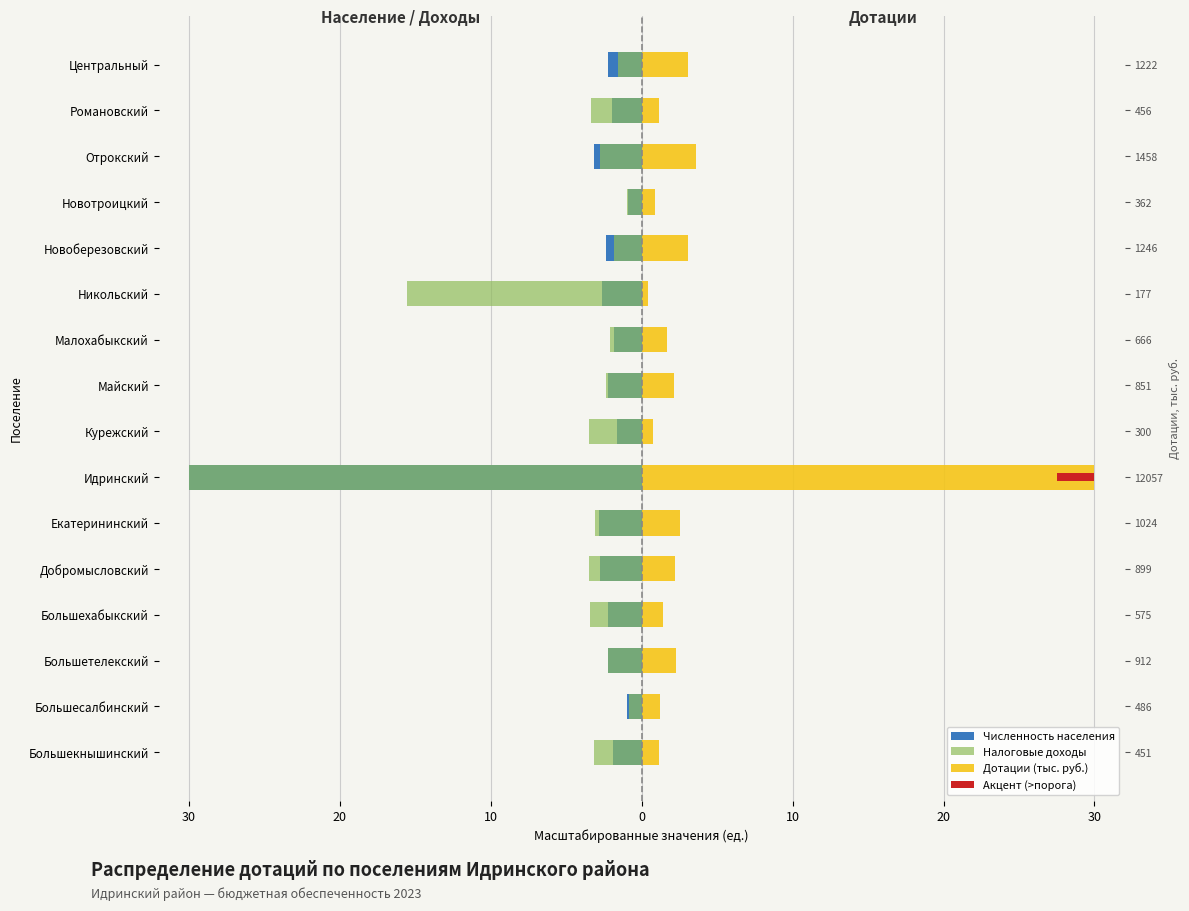

What is the sum of the Налоговые доходы values at Большехабыкский and Добромысловский?

-6.9